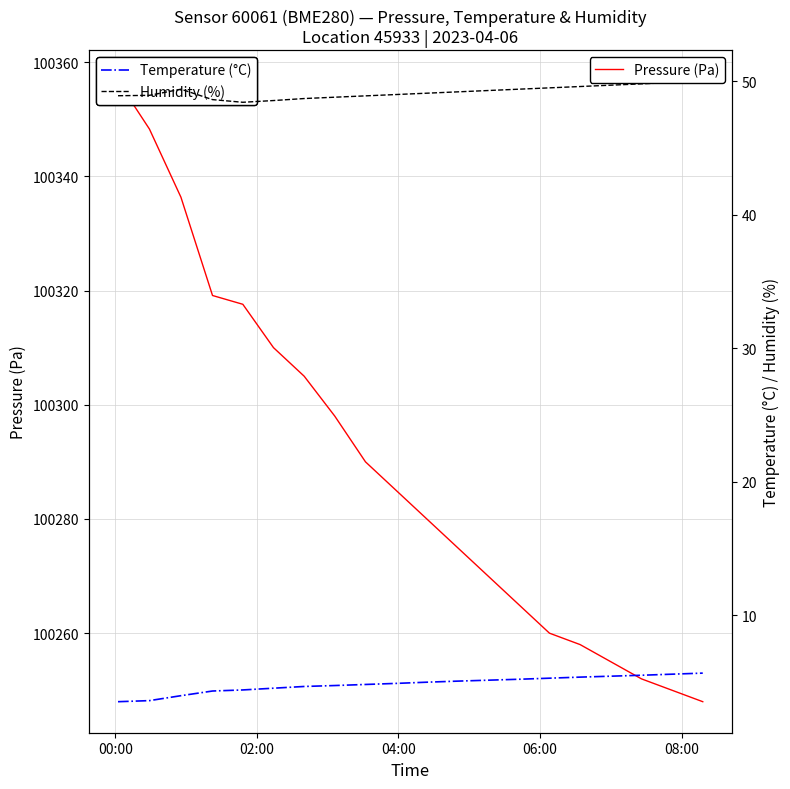

At which category does the chart reach its peak across all series?

00:00